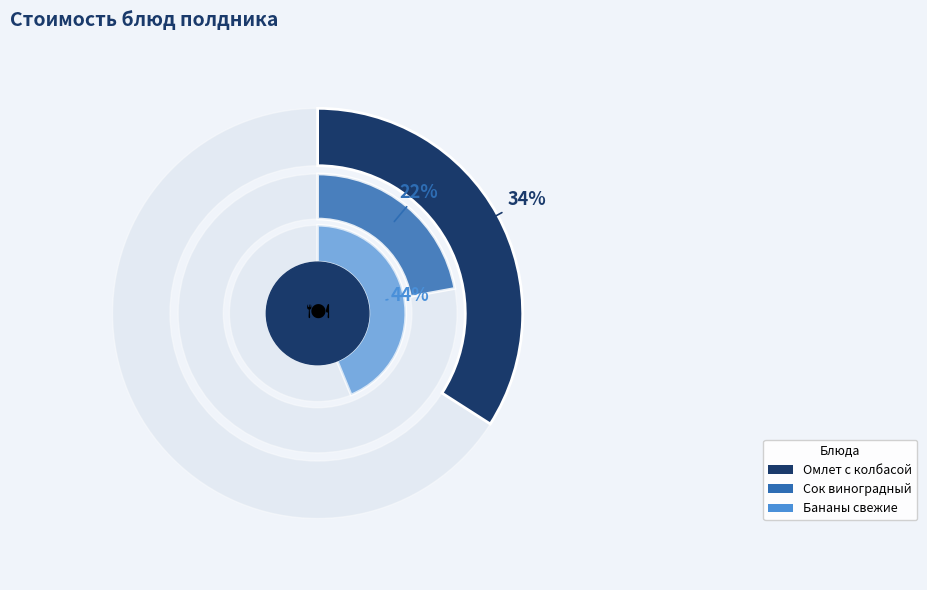

To the nearest percent, what percentage of the pie is Омлет с колбасой?

34%